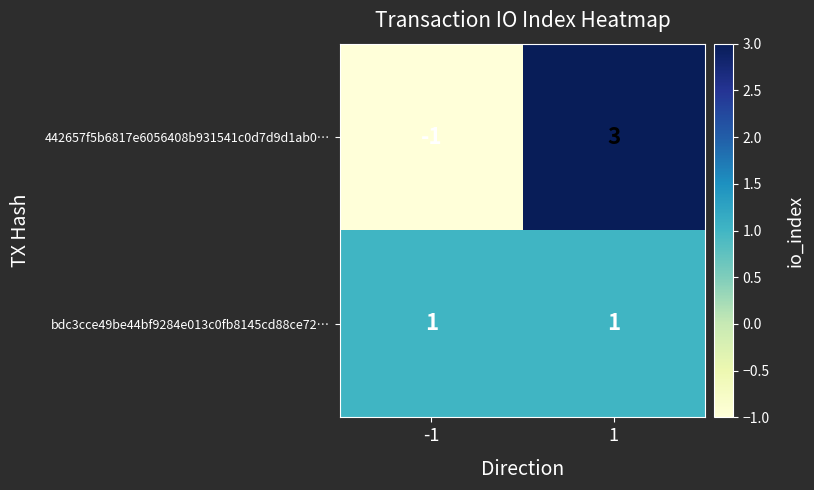

Is the value of 442657f5b6817e6056408b931541c0d7d9d1ab0… at 1 greater than the value of bdc3cce49be44bf9284e013c0fb8145cd88ce72… at -1?

Yes